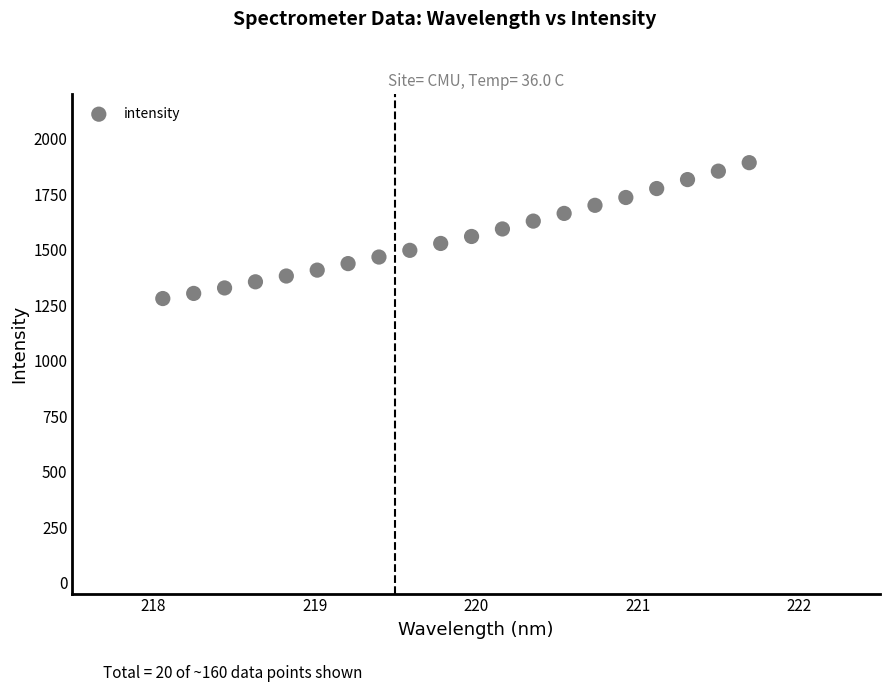

What is the range of Y values (max minus min)?

612.4